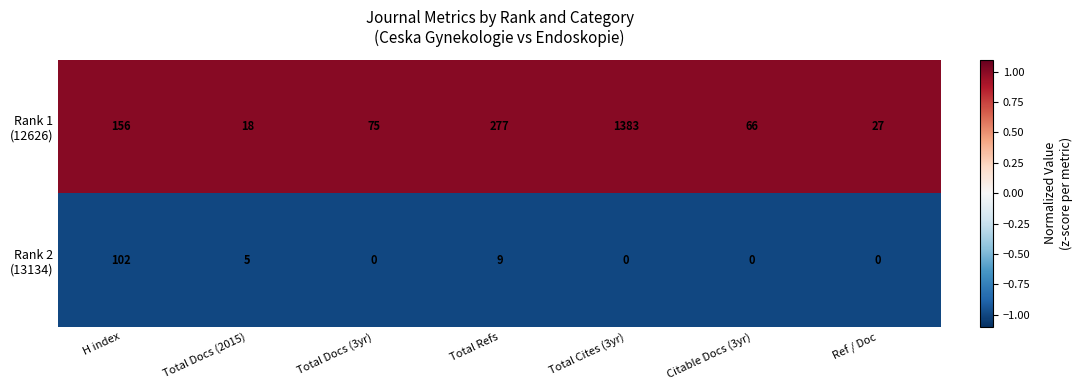

What is the difference between the highest and lowest values at Total Cites (3yr)?

1383